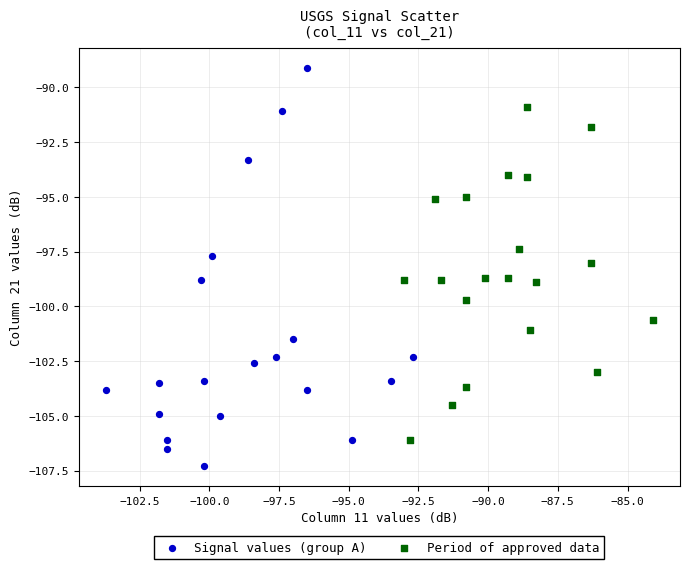

What are all the series names shown in the legend?

Signal values (group A), Period of approved data